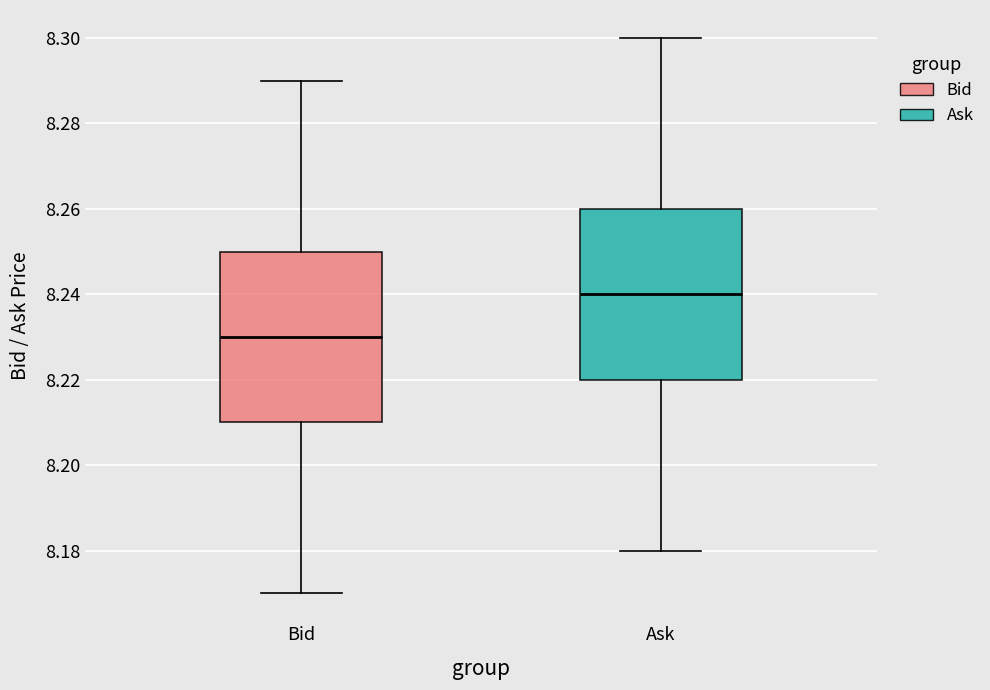

Which box has the lowest median line?

Bid